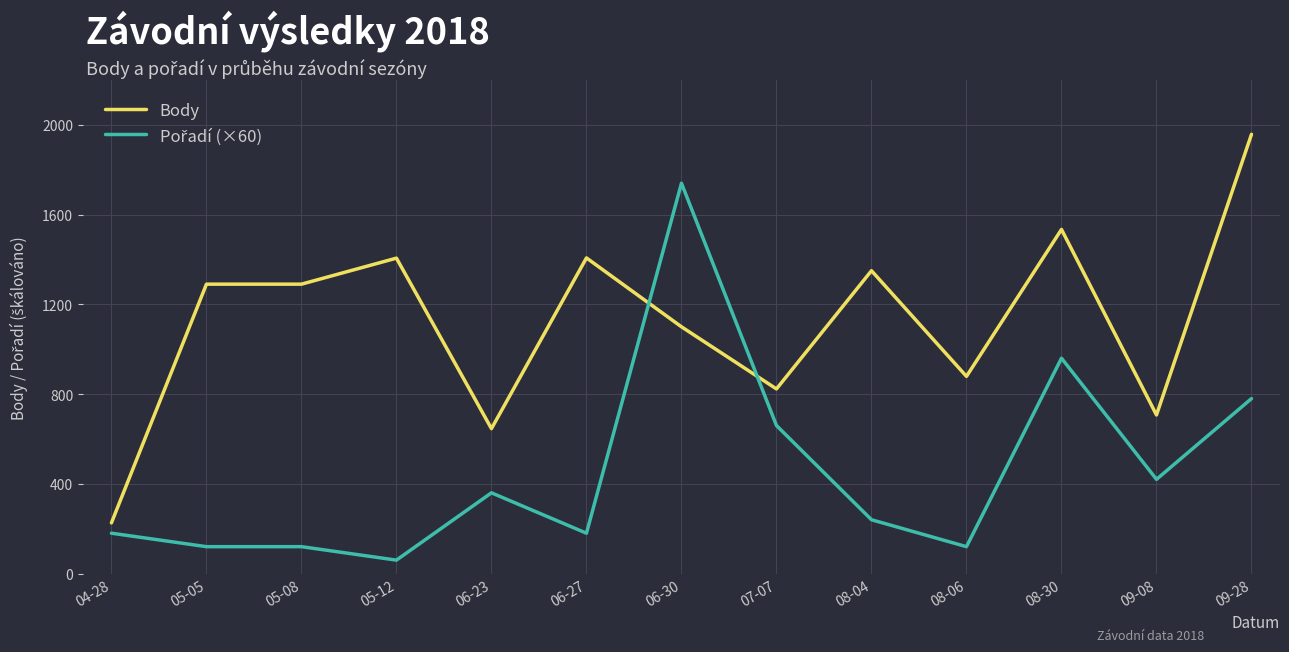

True or false: Body has a value of 646 at 06-23.

True